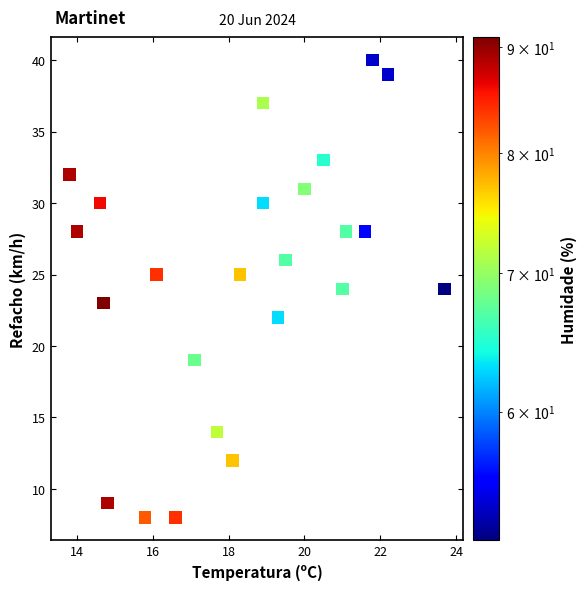

What is the range of Y values (max minus min)?

32